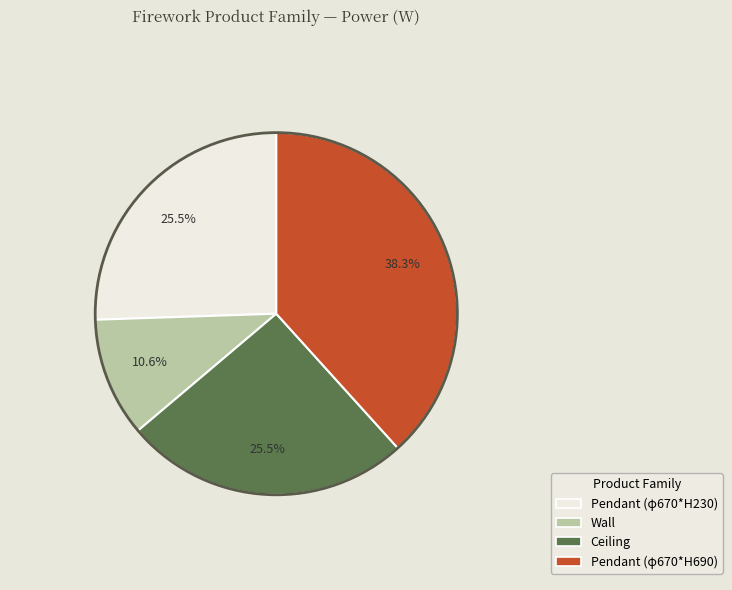

Approximately how many times larger is the value at Wall compared to Pendant (φ670*H230)?

0.4